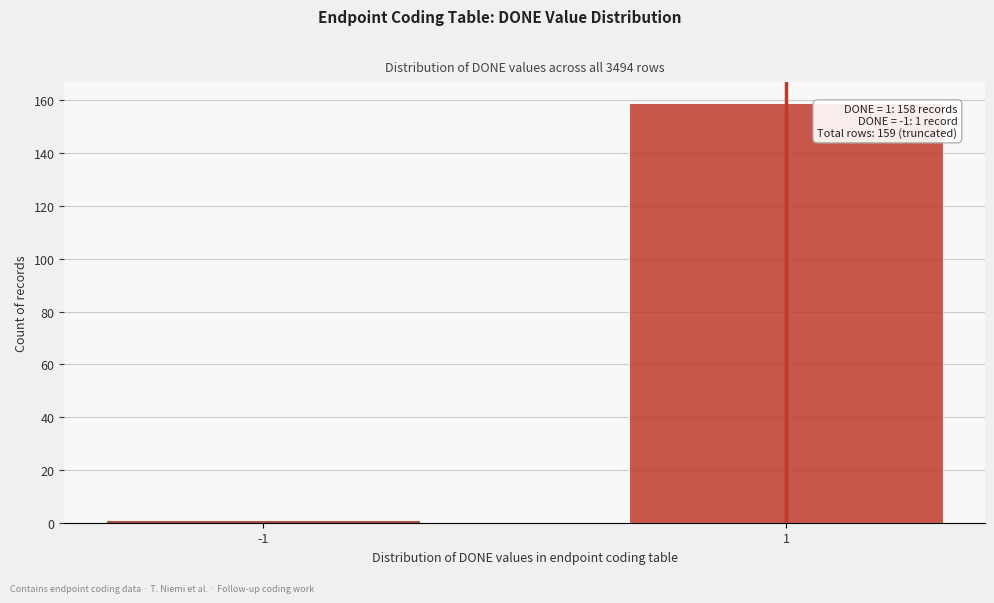

Reading left to right, transcribe all the data shown in this chart.

1	159